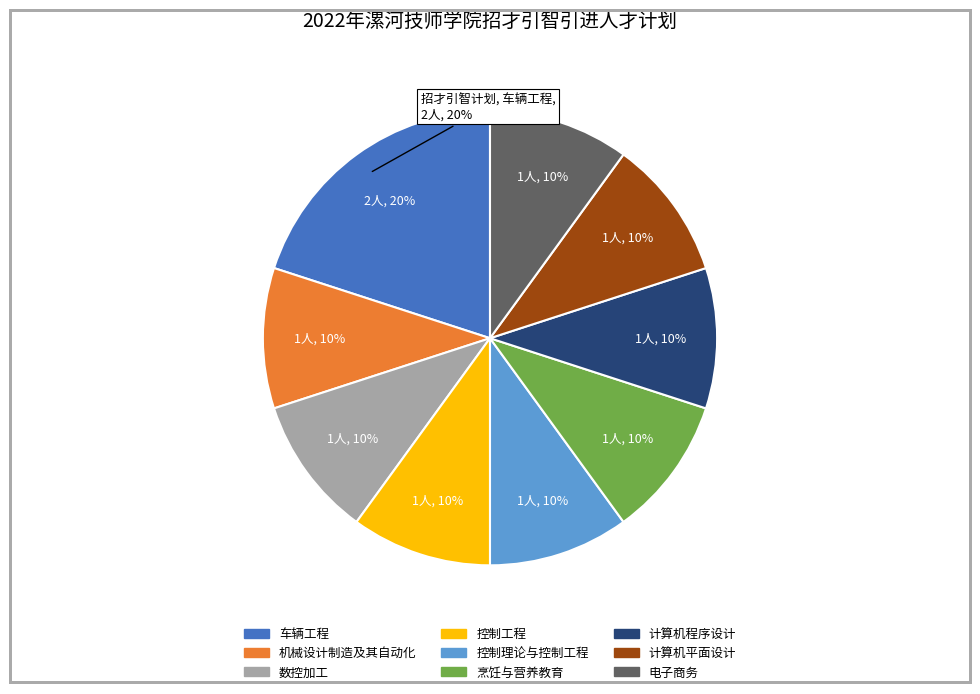

The 机械设计制造及其自动化 slice represents 10% of the pie. True or false?

True